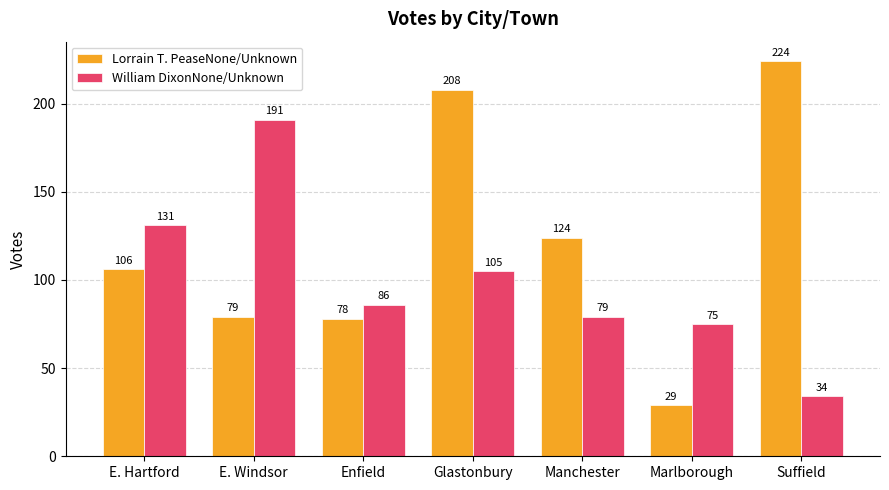

Reading left to right, what are all the values shown in this chart?

Lorrain T. PeaseNone/Unknown: 106	79	78	208	124	29	224
William DixonNone/Unknown: 131	191	86	105	79	75	34